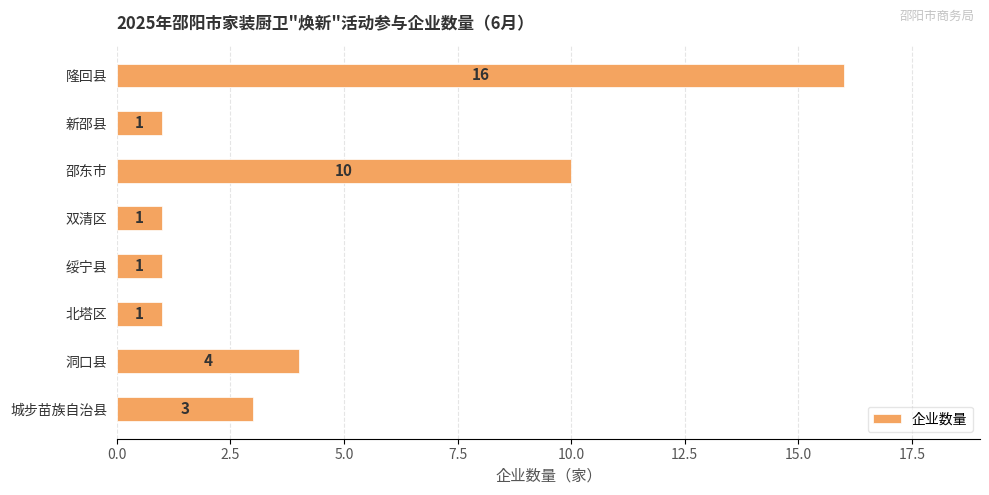

Reading bottom to top, extract all data points from this chart.

城步苗族自治县=3	洞口县=4	北塔区=1	绥宁县=1	双清区=1	邵东市=10	新邵县=1	隆回县=16